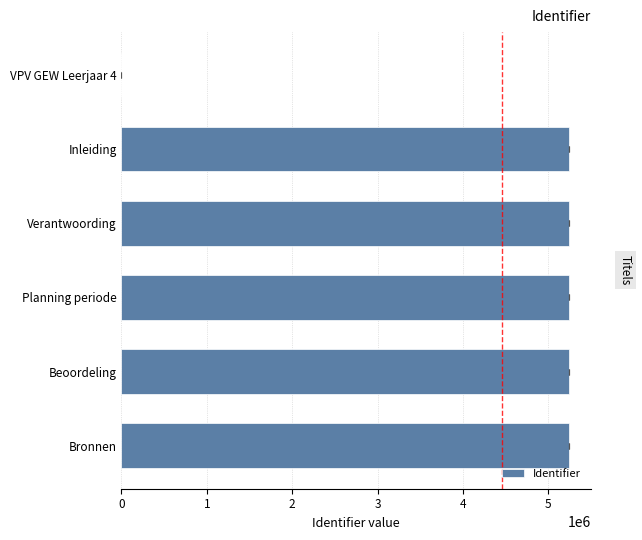

What is the difference between the maximum and minimum values?

5239550